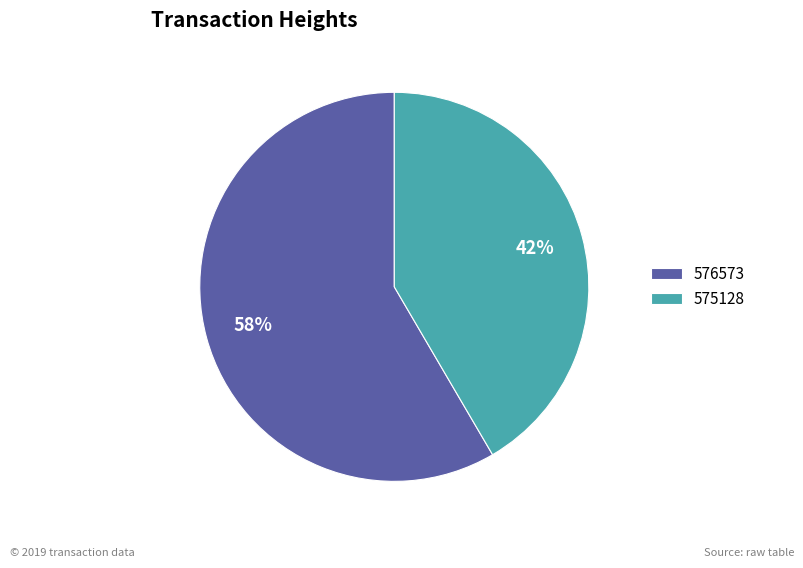

What percentage is the 576573 slice, to the nearest percent?

58%